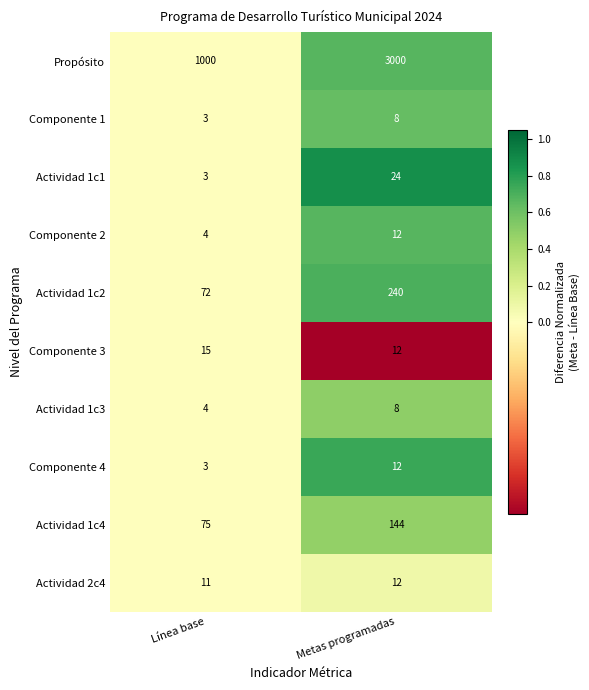

Which series has the largest total across all categories?

Propósito